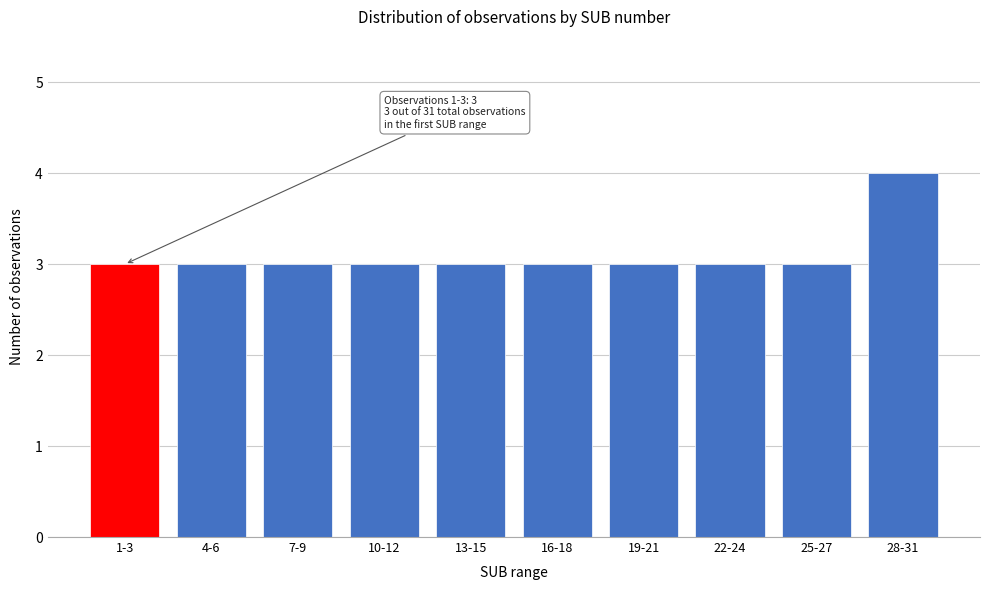

Reading left to right, extract all data points from this chart.

1-3=3	4-6=3	7-9=3	10-12=3	13-15=3	16-18=3	19-21=3	22-24=3	25-27=3	28-31=4